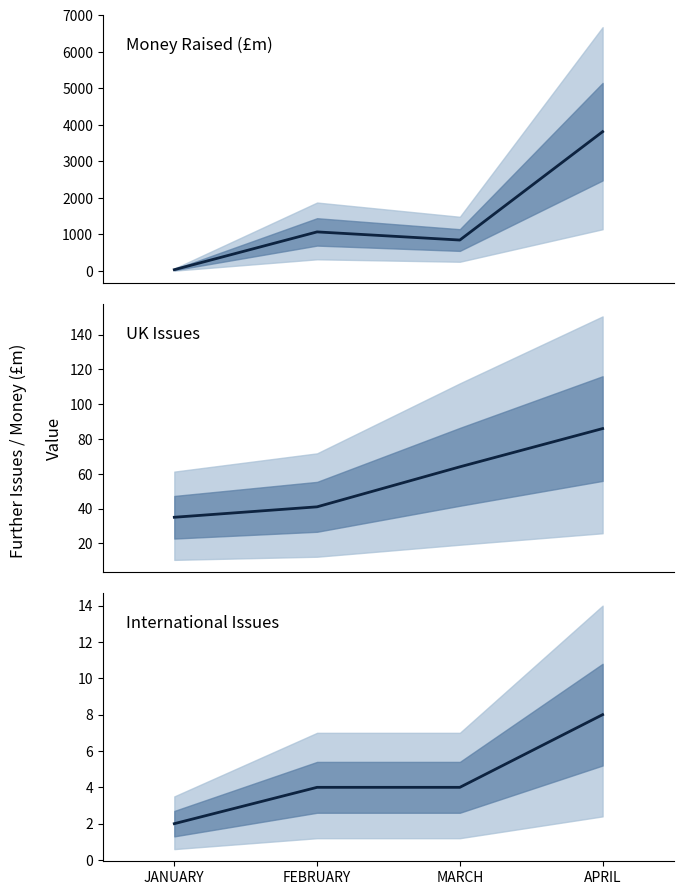

Reading left to right, what are all the values shown in this chart?

Money Raised (£m): JANUARY=38.1	FEBRUARY=1071.0	MARCH=848.4	APRIL=3812.4
UK Issues: JANUARY=35.0	FEBRUARY=41.0	MARCH=64.0	APRIL=86.0
International Issues: JANUARY=2.0	FEBRUARY=4.0	MARCH=4.0	APRIL=8.0